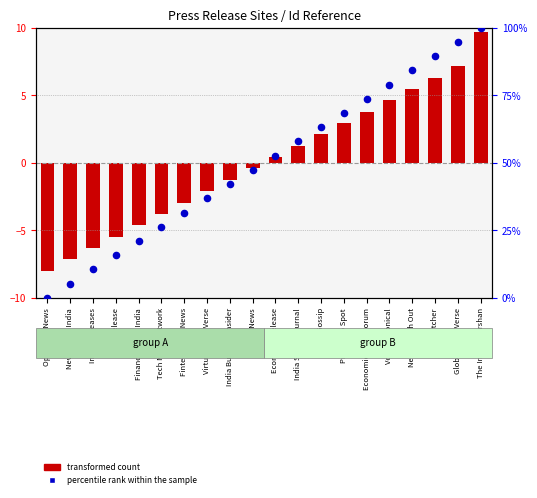

Which series has the largest total across all categories?

percentile rank within the sample